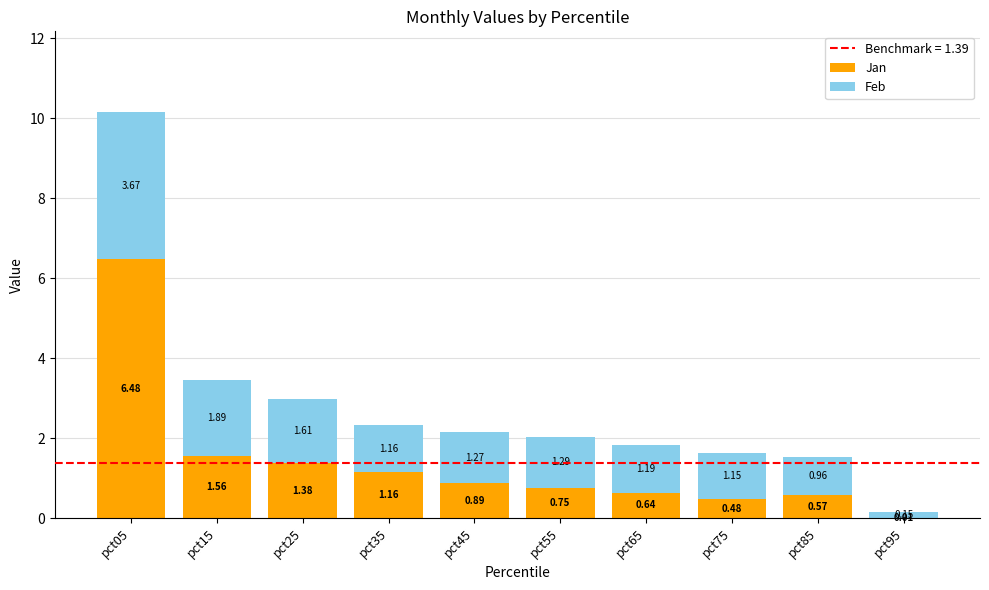

What is the sum of all Jan values?

13.9